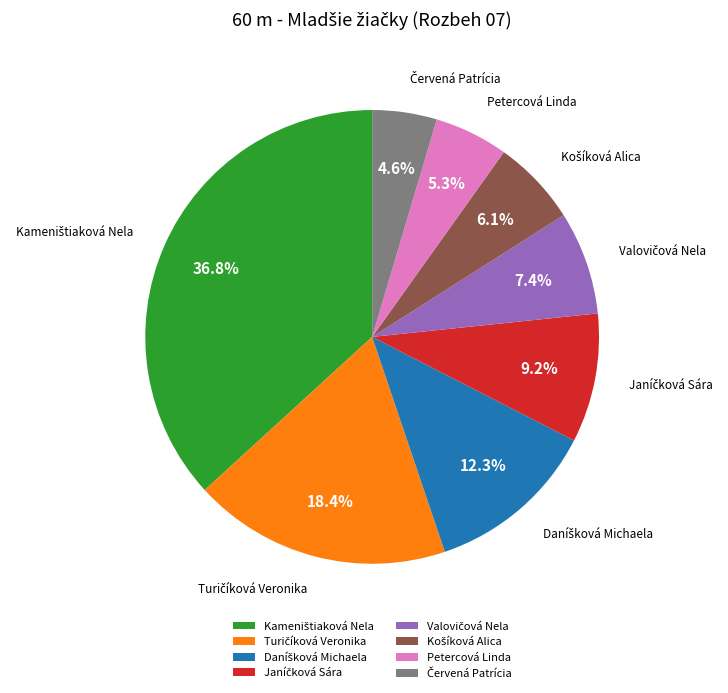

Is there a majority slice in this chart?

No